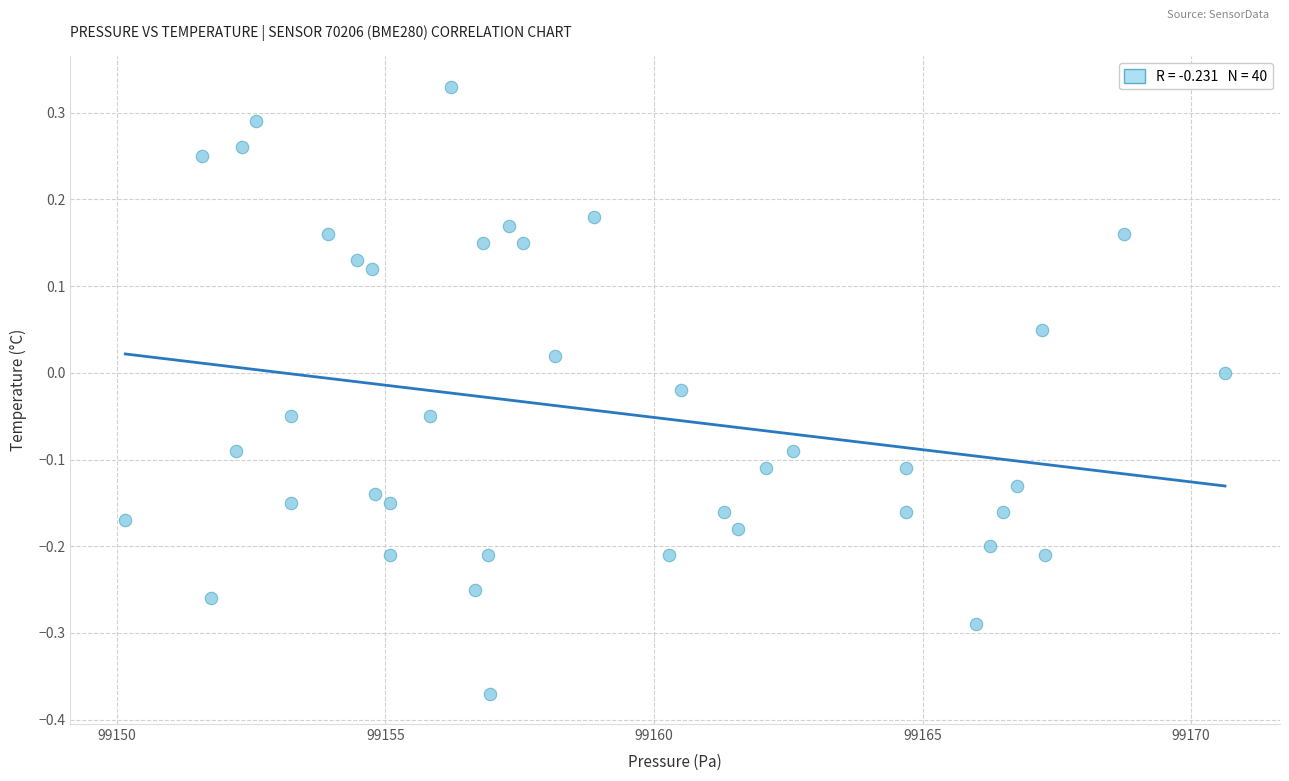

What is the range of Y values (max minus min)?

0.7